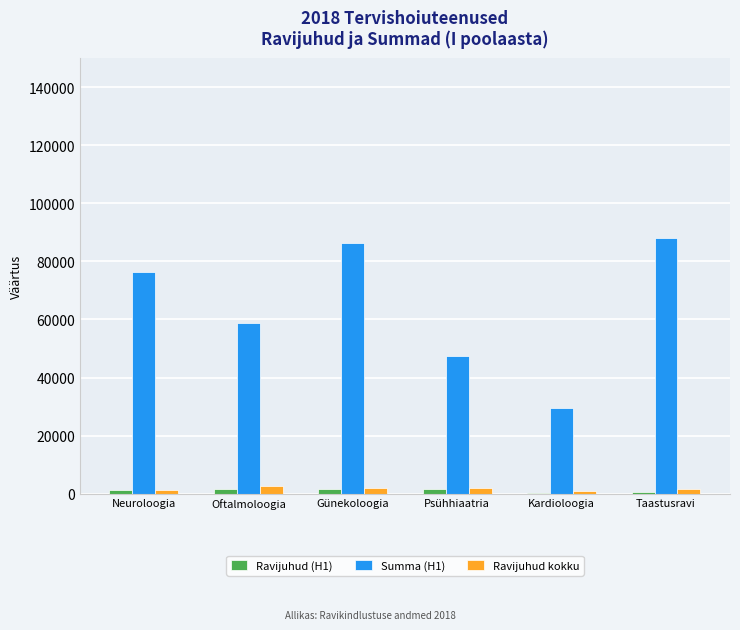

What are all the series names shown in the legend?

Ravijuhud (H1), Summa (H1), Ravijuhud kokku